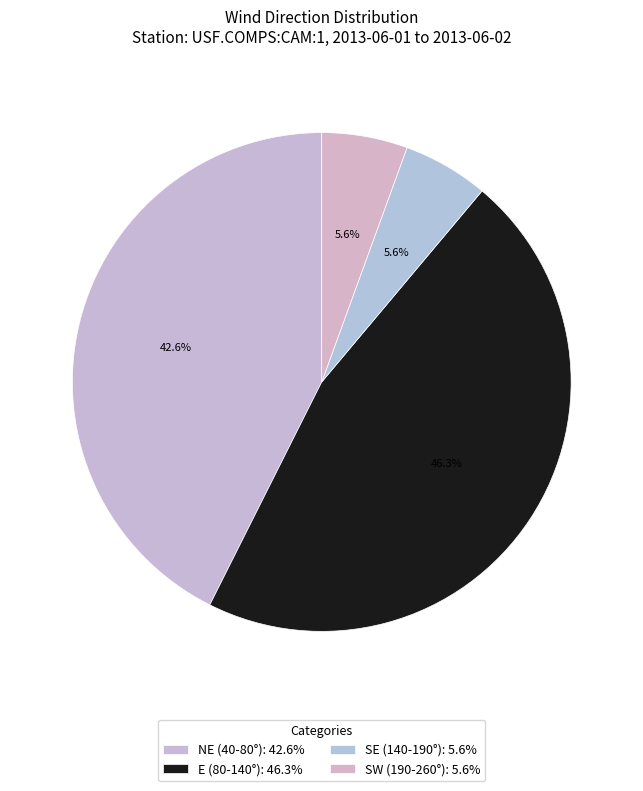

How many slices are in this pie chart?

4